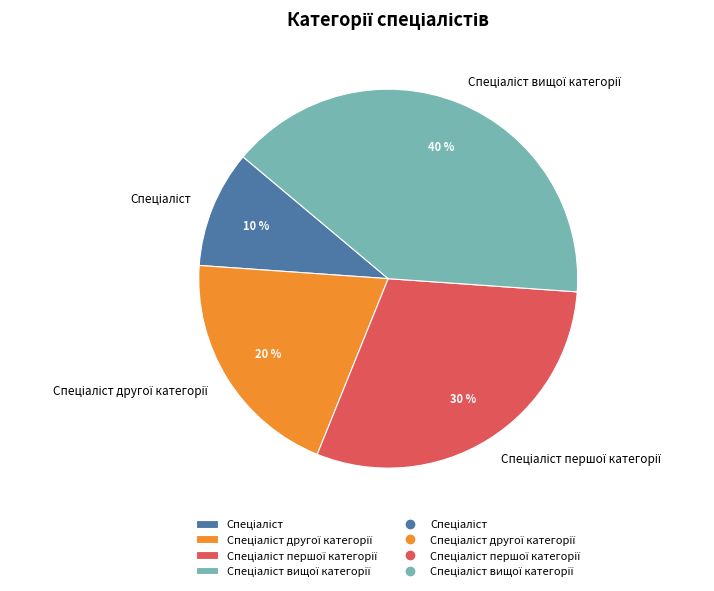

To the nearest percent, what is the difference between the largest and smallest slice percentages?

30%